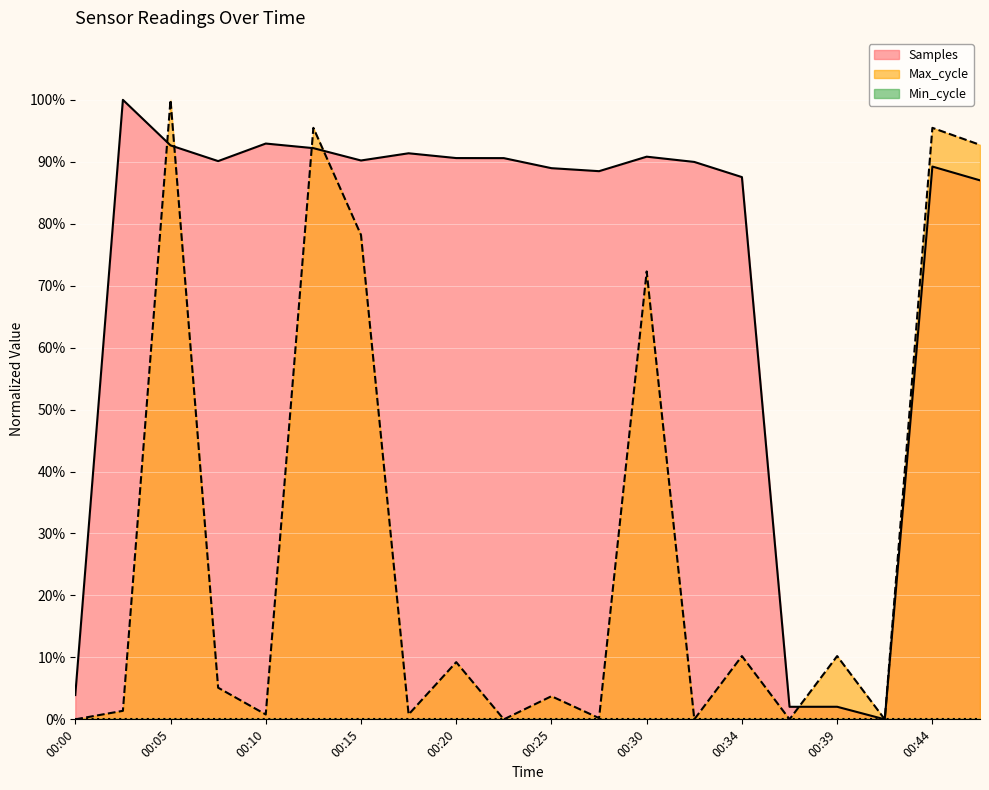

Reading left to right, list all the values displayed in this chart.

Samples: 00:00=3.9	00:03=100.0	00:05=92.6	00:08=90.1	00:10=92.9	00:12=92.2	00:15=90.2	00:17=91.4	00:20=90.6	00:22=90.6	00:25=89.0	00:27=88.5	00:30=90.8	00:32=90.0	00:34=87.5	00:37=2.0	00:39=2.0	00:42=0.0	00:44=89.2	00:47=87.0
Max_cycle: 00:00=0.0	00:03=1.4	00:05=100.0	00:08=5.1	00:10=0.8	00:12=95.5	00:15=78.2	00:17=0.8	00:20=9.2	00:22=0.0	00:25=3.7	00:27=0.2	00:30=72.3	00:32=0.0	00:34=10.2	00:37=0.0	00:39=10.2	00:42=0.0	00:44=95.5	00:47=92.7